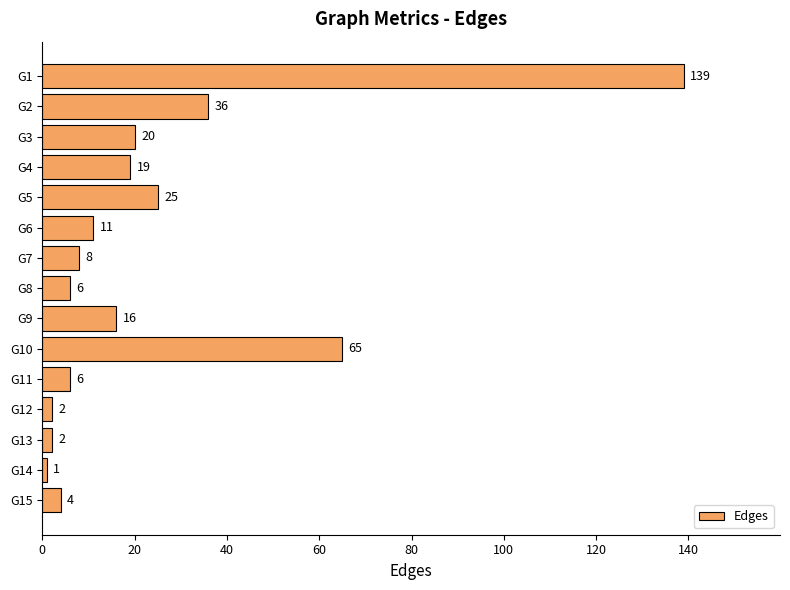

Count the number of categories in the chart.

15